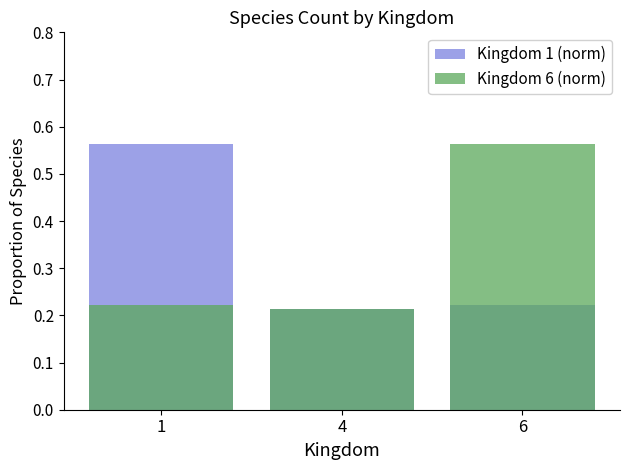

How many distinct data groups are displayed?

2